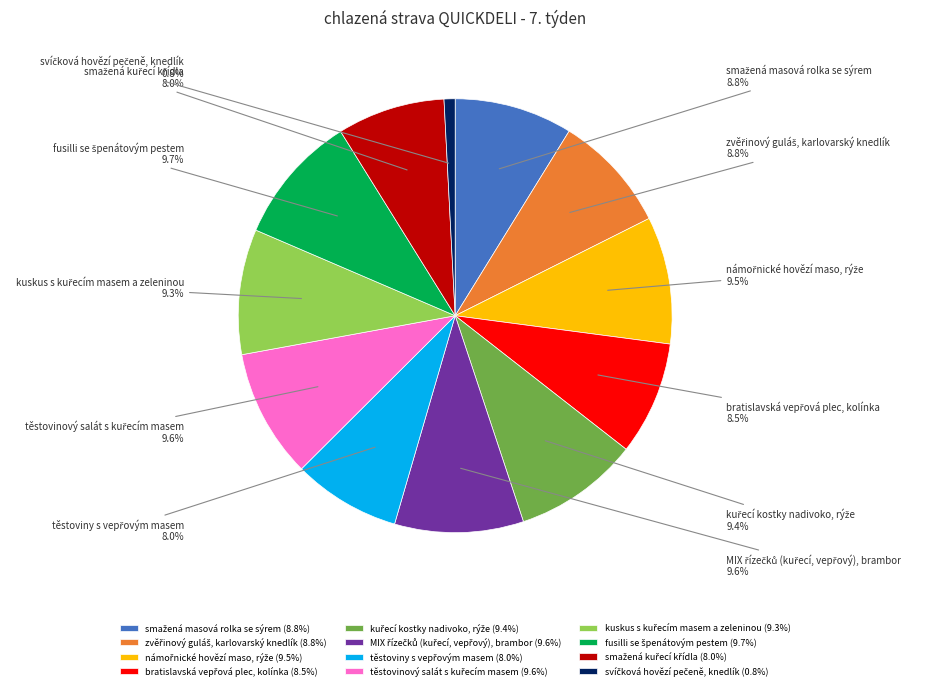

Does any single category account for the majority?

No